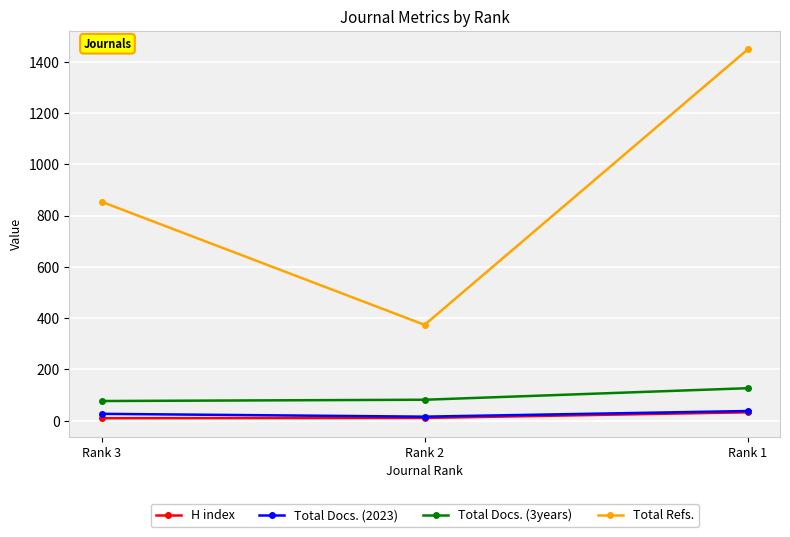

What is the greatest value displayed?

1448